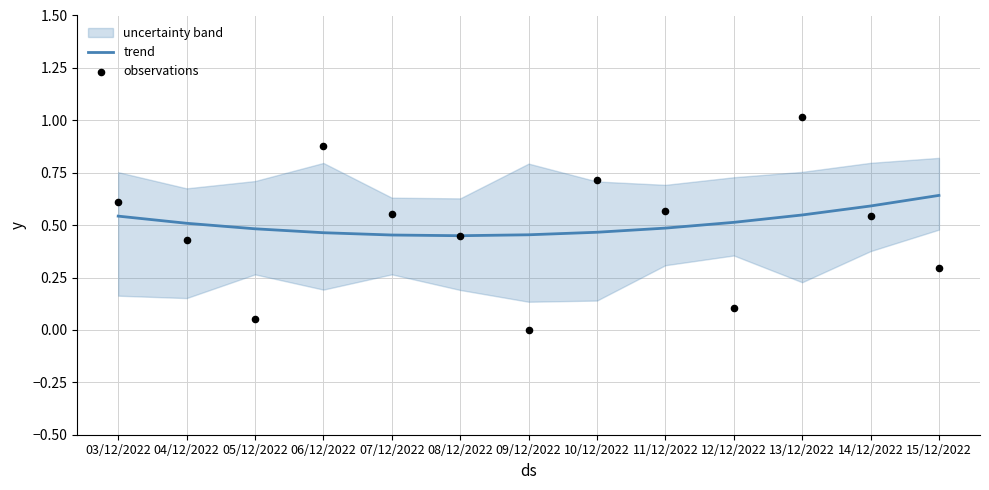

At which label does trend reach its peak?

15/12/2022